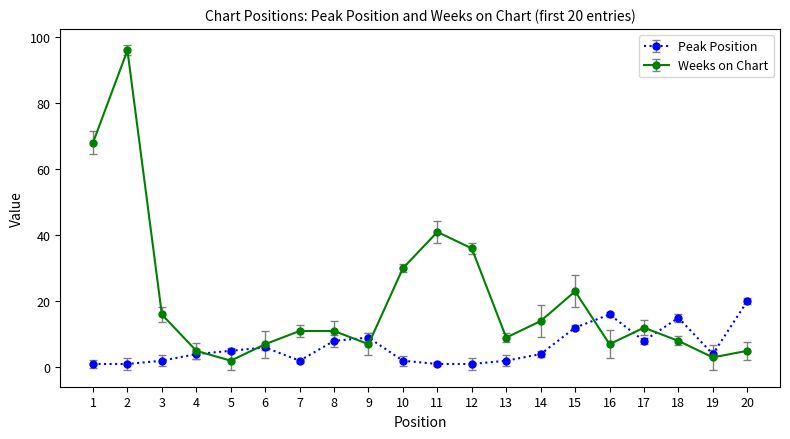

Which category has the highest value in the Weeks on Chart series?

2